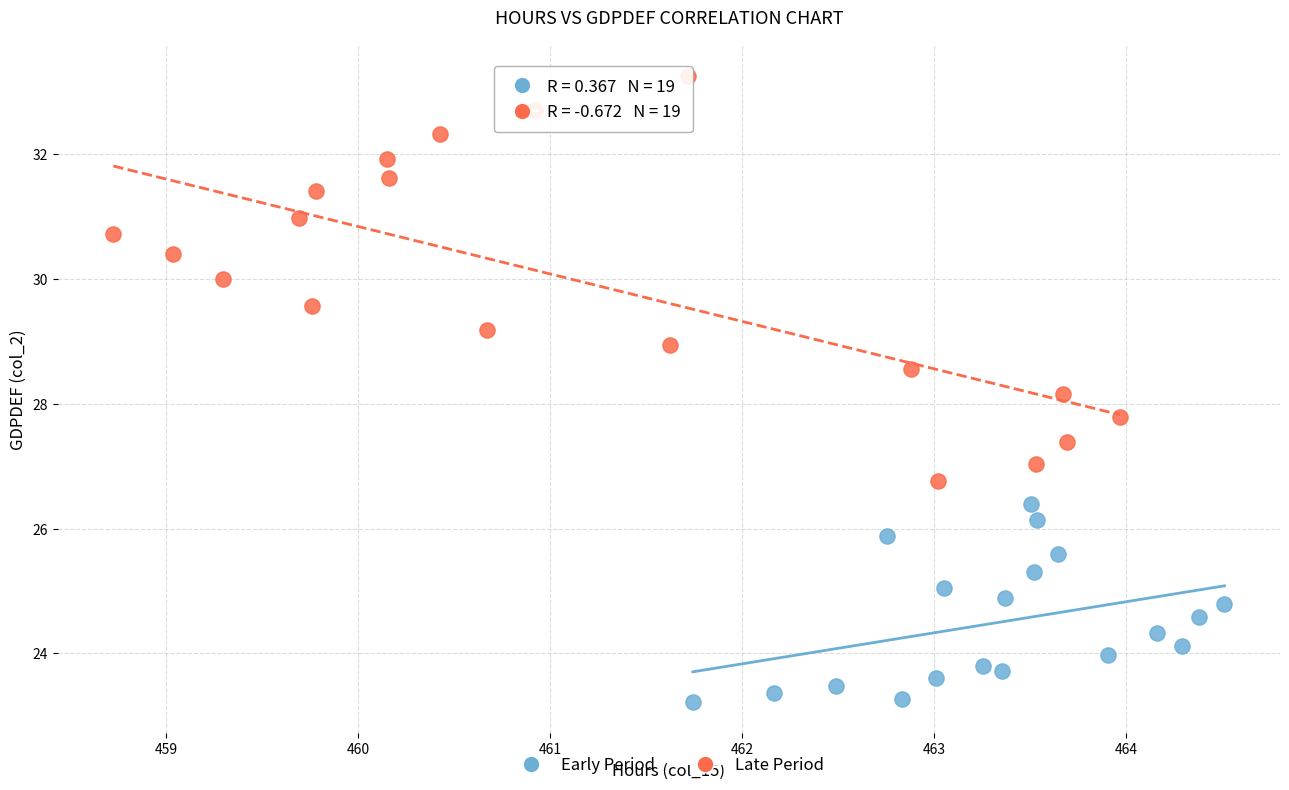

Which series contains the lowest Y value?

Early Period